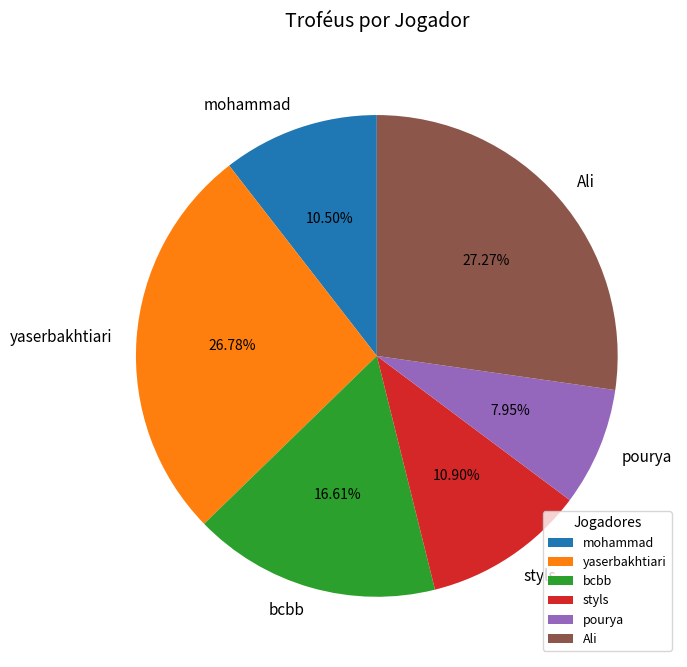

Does yaserbakhtiari represent more than half of the total?

No